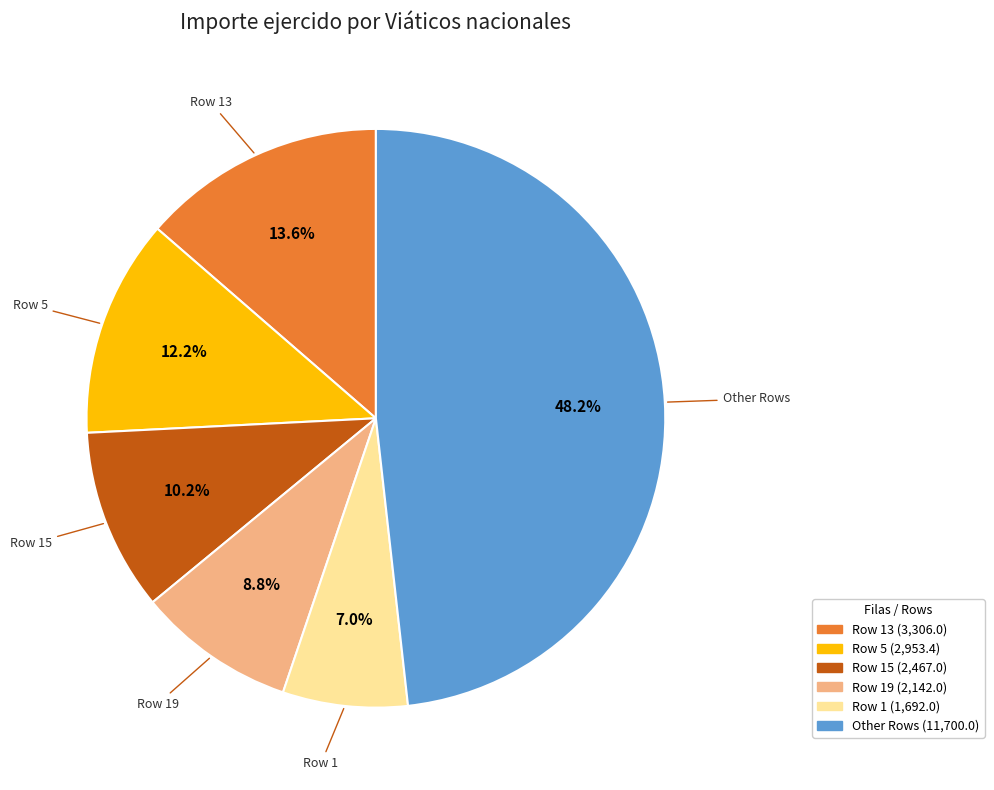

Is there a majority slice in this chart?

No